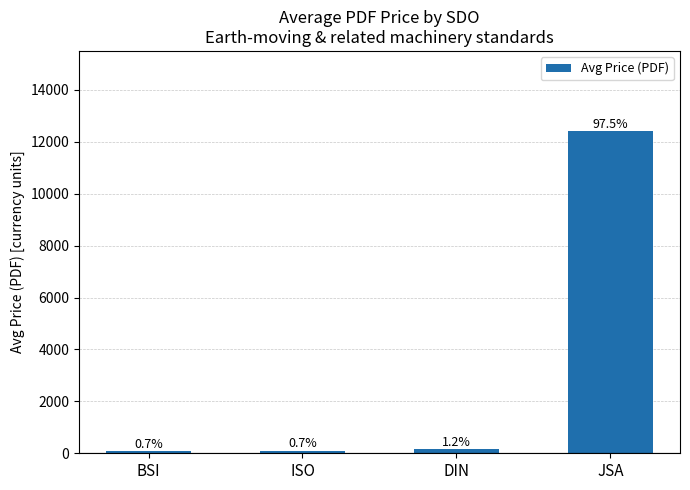

Which category has the highest value across all series?

JSA